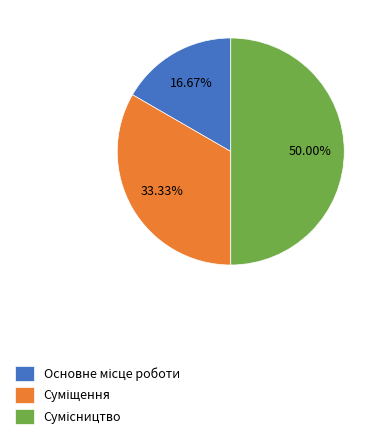

Count the number of slices in the pie.

3